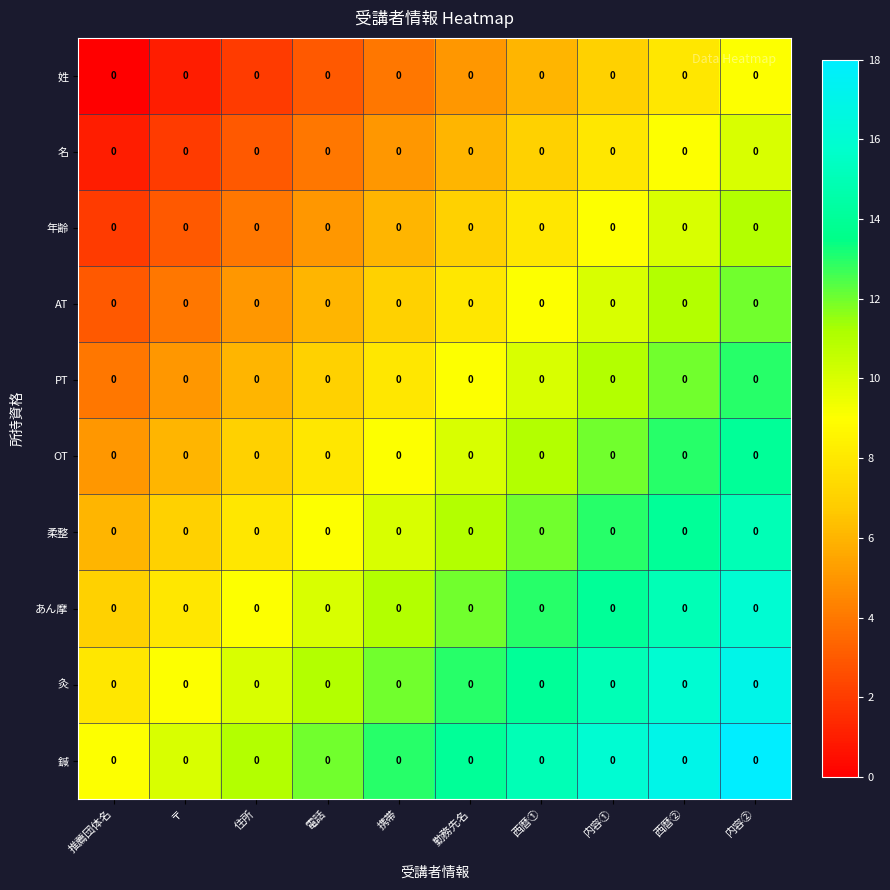

Which category has the lowest value in the AT series?

推薦団体名